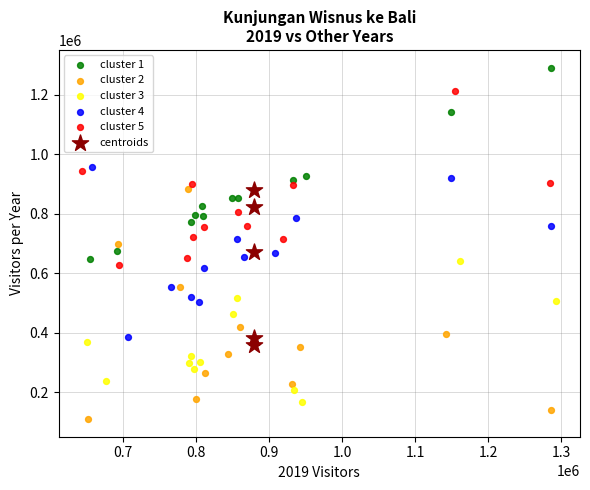

Which series reaches the minimum Y coordinate?

cluster 2